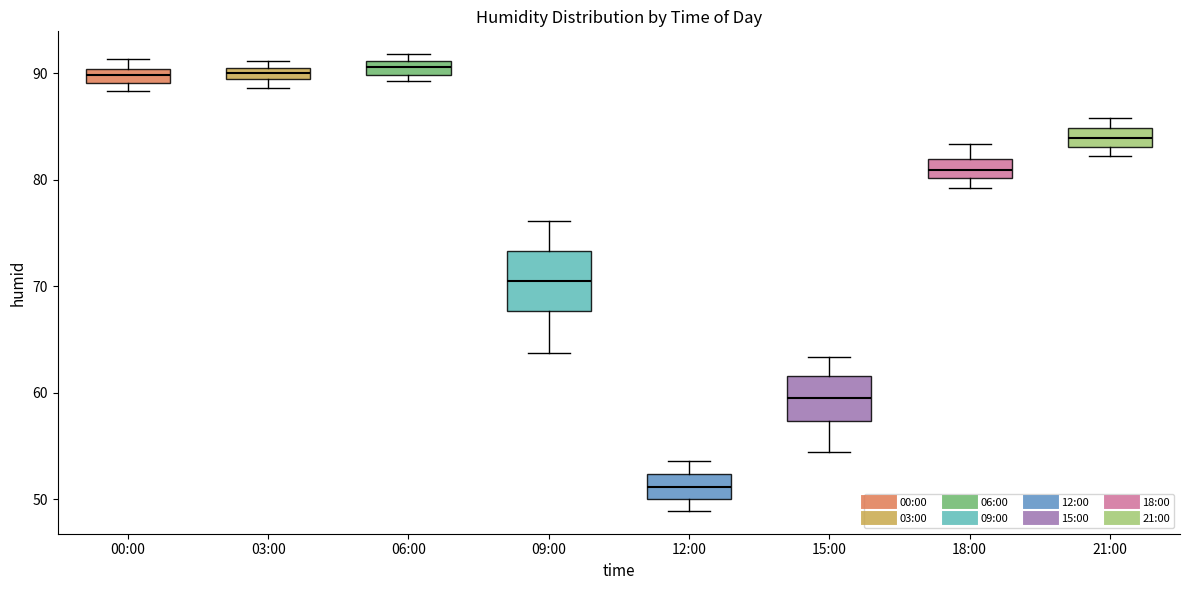

Where is the upper edge of the box for 15:00 on the y-axis? The values are not printed on the chart, so give them approximately, as read against the axis.

62